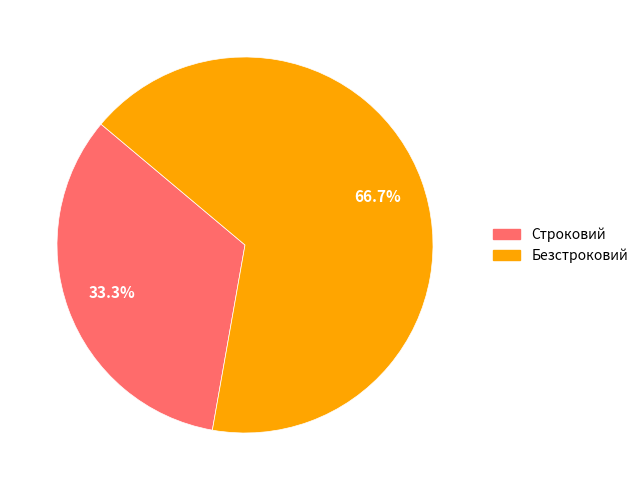

Is it true that Безстроковий is 67% of the pie?

True